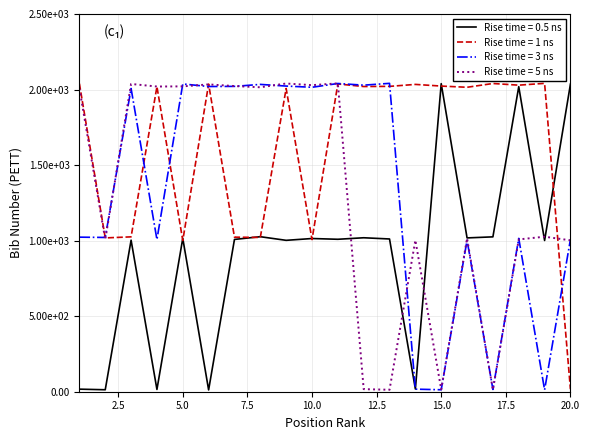

What are all the series names shown in the legend?

Rise time = 0.5 ns, Rise time = 1 ns, Rise time = 3 ns, Rise time = 5 ns